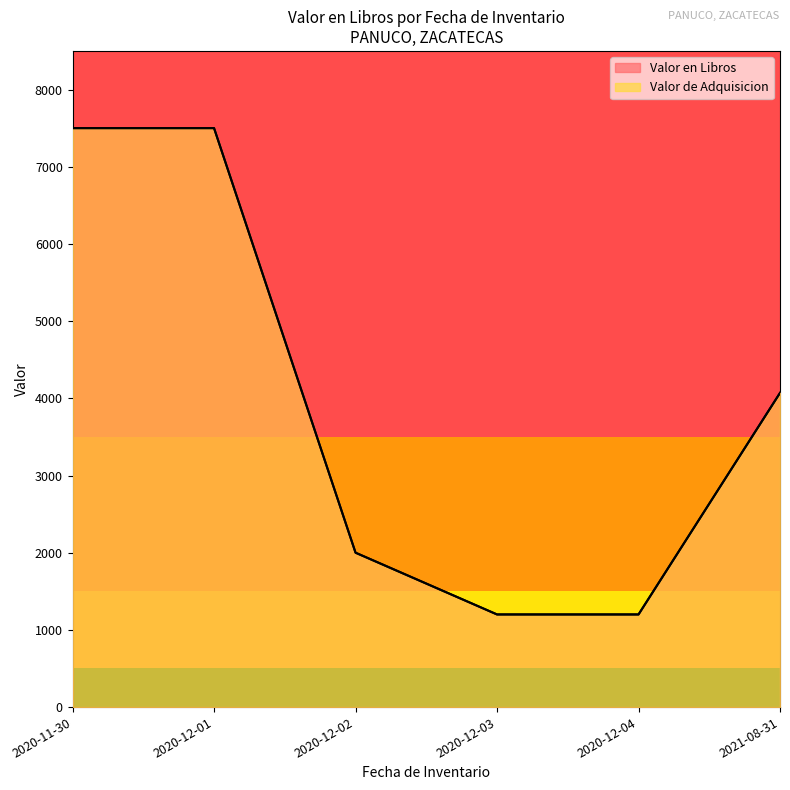

What is the value of the Valor de Adquisicion point at the 2nd from the left?

7500